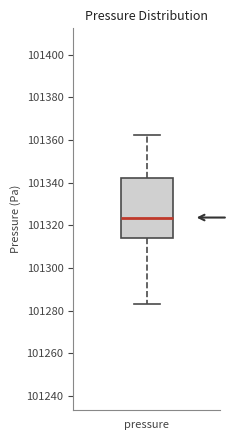

Transcribe this box plot: give where the median line is, the range the box spans, and where the two whiskers end, as read against the y-axis. The values are not printed on the chart, so give them approximately, as read against the axis.

median 101324, box 101314 to 101342, whiskers 101284 to 101362